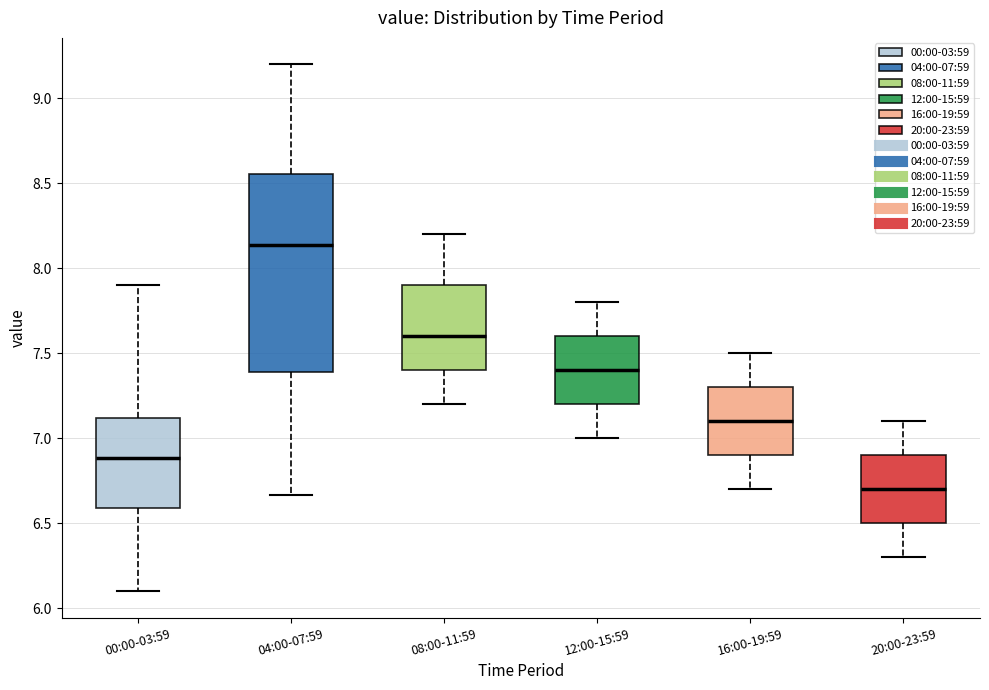

Reading left to right, transcribe this box plot: for each box, give where its median line is, the range the box spans, and where its two whiskers end, as read against the y-axis. The values are not printed on the chart, so give them approximately, as read against the axis.

00:00-03:59: median 6.90, box 6.60 to 7.10, whiskers 6.10 to 7.90
04:00-07:59: median 8.15, box 7.40 to 8.55, whiskers 6.65 to 9.20
08:00-11:59: median 7.60, box 7.40 to 7.90, whiskers 7.20 to 8.20
12:00-15:59: median 7.40, box 7.20 to 7.60, whiskers 7.00 to 7.80
16:00-19:59: median 7.10, box 6.90 to 7.30, whiskers 6.70 to 7.50
20:00-23:59: median 6.70, box 6.50 to 6.90, whiskers 6.30 to 7.10